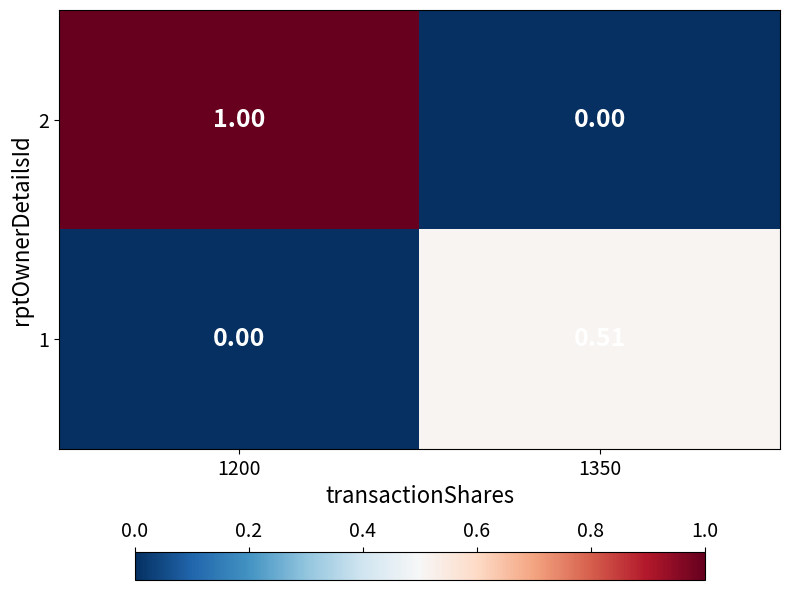

Count the number of categories in the chart.

2